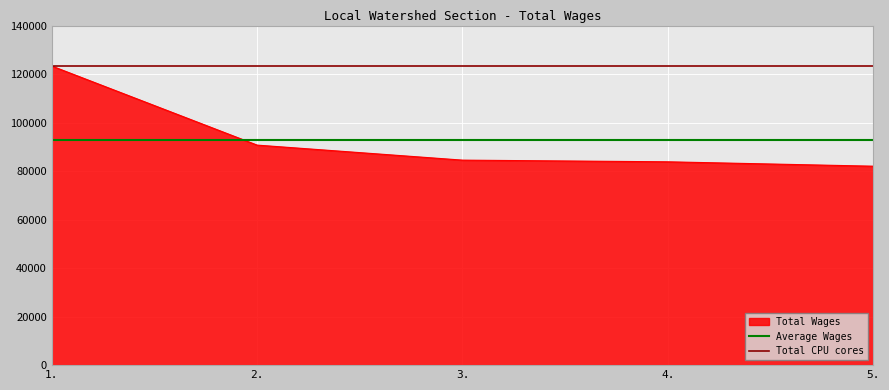

What is the sum of all Total CPU cores values?

246628